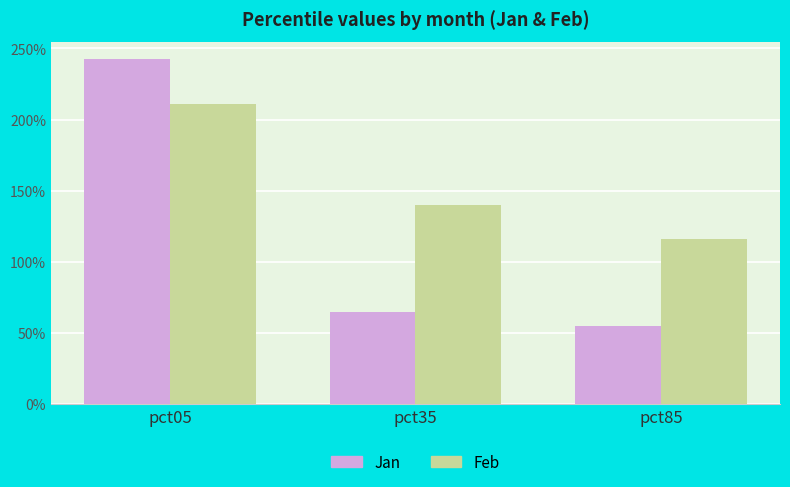

Count the Jan values in the range 0 to 2.

2